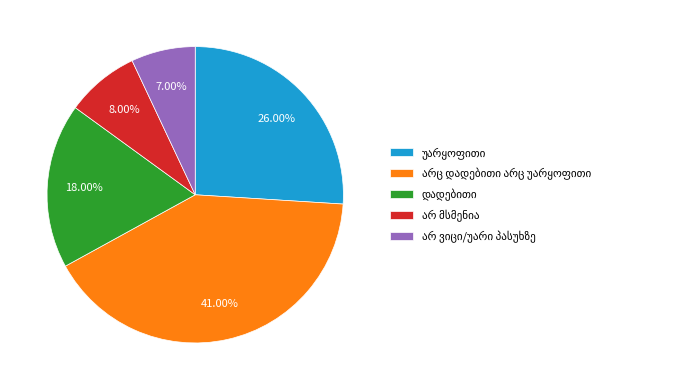

Does any single category account for the majority?

No